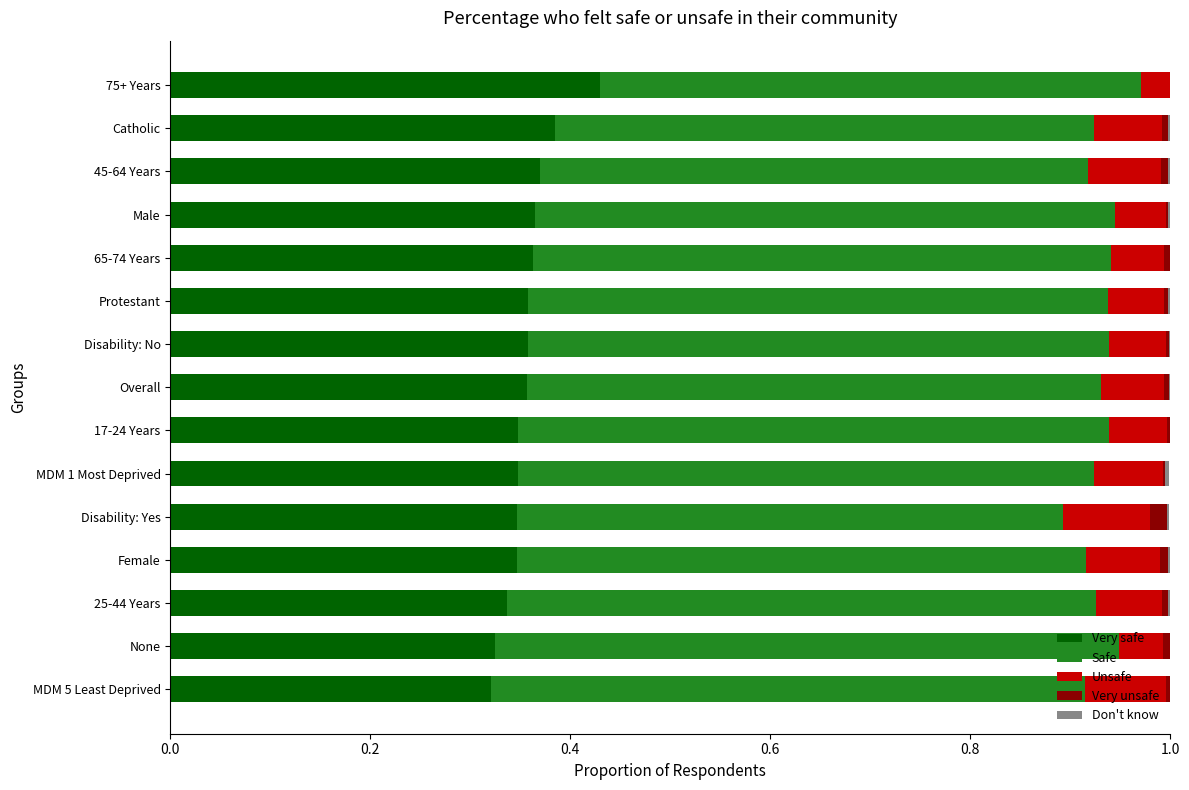

What is the total value across all series at 75+ Years?

1.0